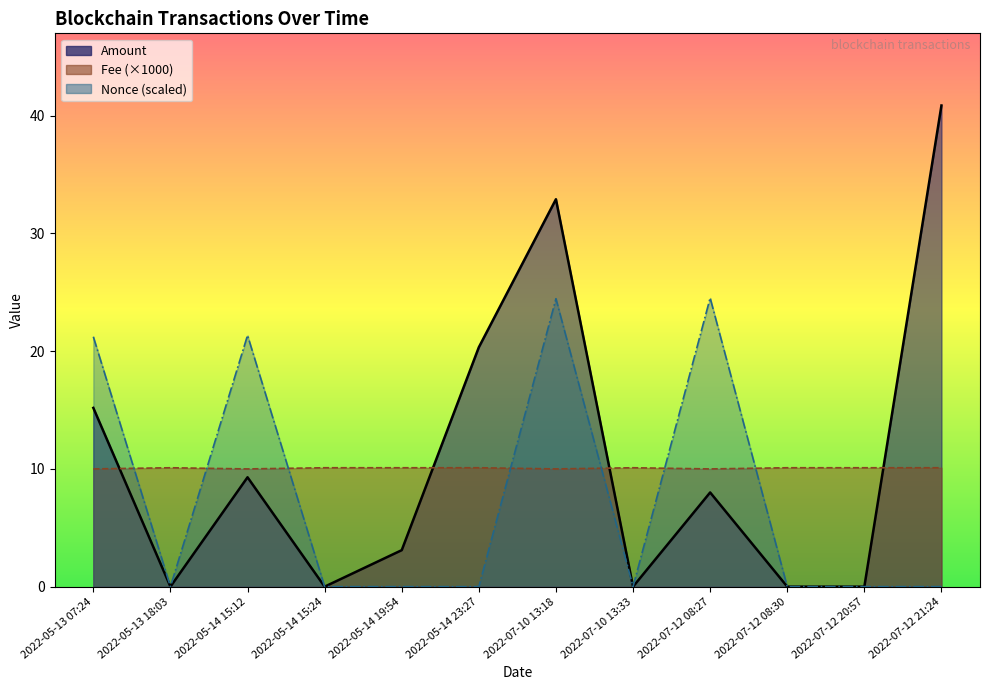

Which series has the largest total across all categories?

Amount